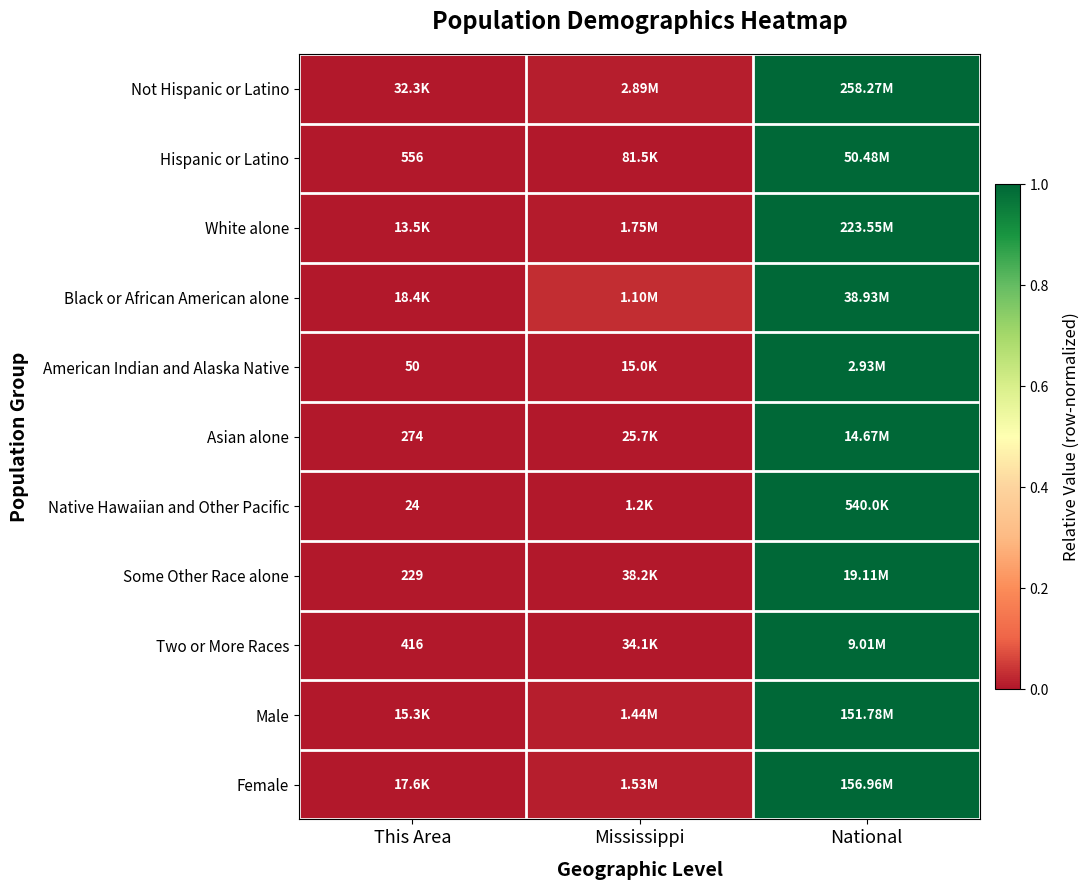

Is the value of Some Other Race alone at National greater than the value of Not Hispanic or Latino at This Area?

Yes